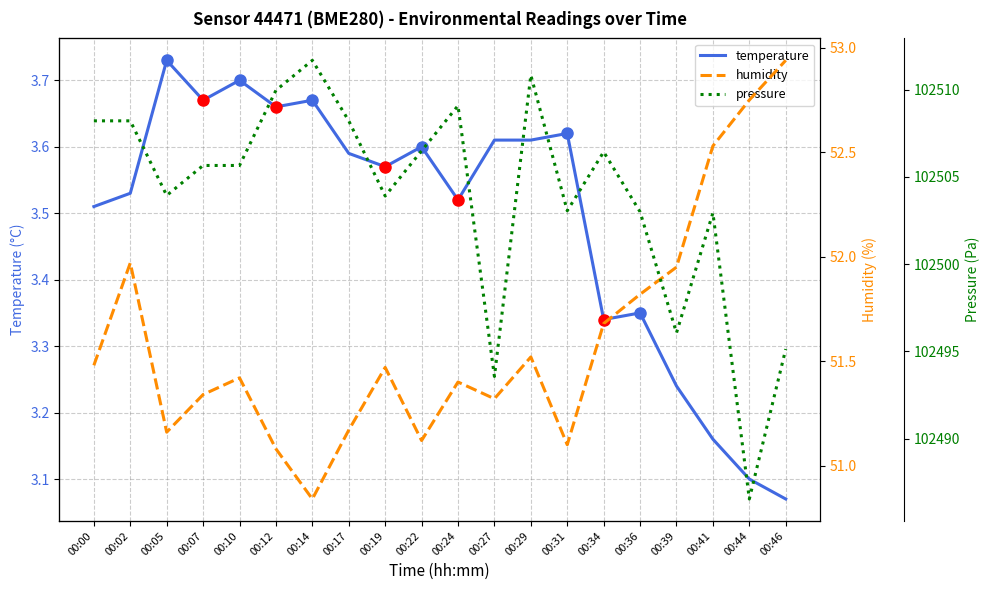

What is the sum of the pressure values at 00:29 and 00:31?

205013.9